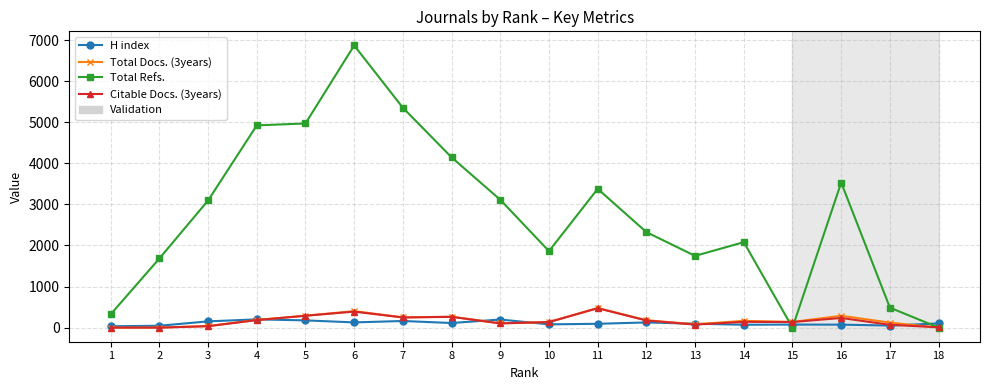

The value of Citable Docs. (3years) at 8 is 262. True or false?

True